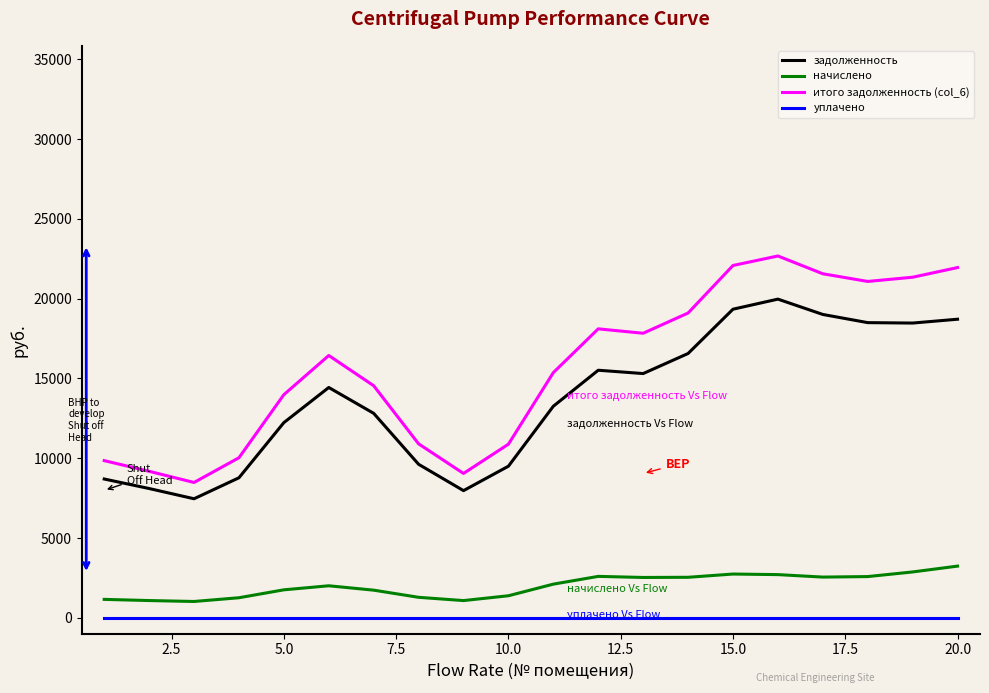

List the series in order of their peak value, lowest first.

уплачено, начислено, задолженность, итого задолженность (col_6)